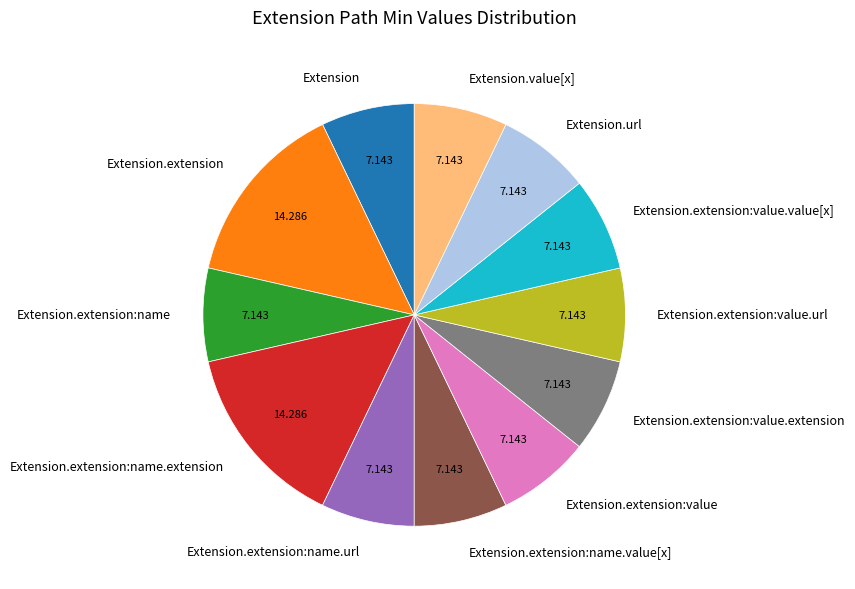

Does any single category account for the majority?

No